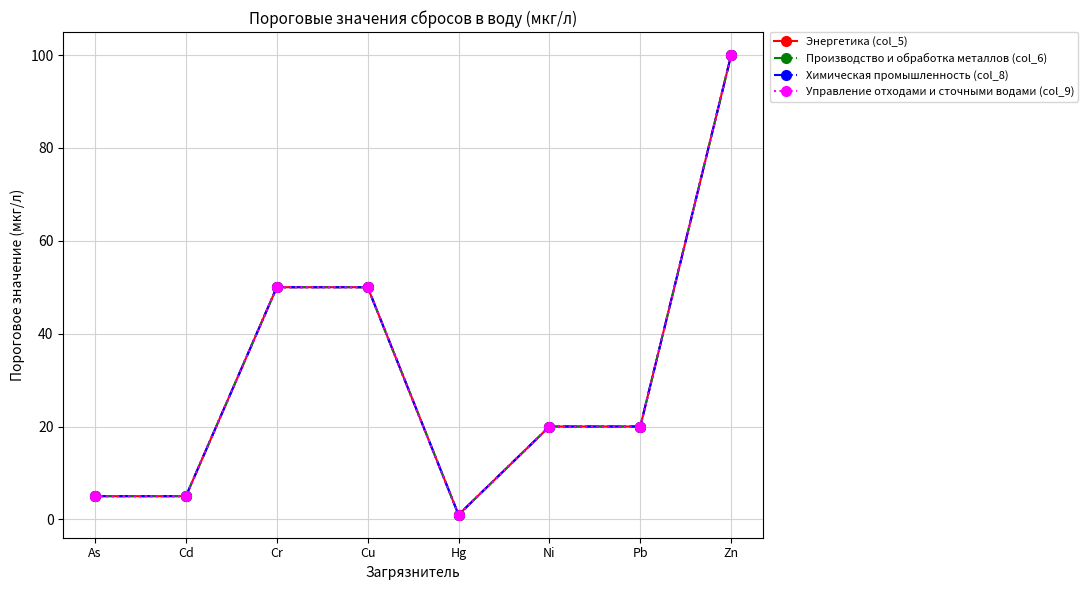

Is this an area chart (filled region under the line)?

No